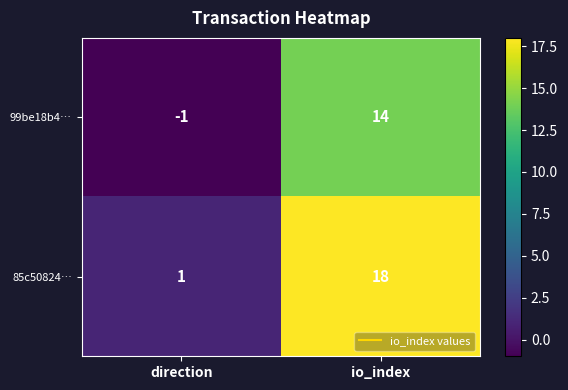

Which series changed the most between direction and io_index?

85c50824…